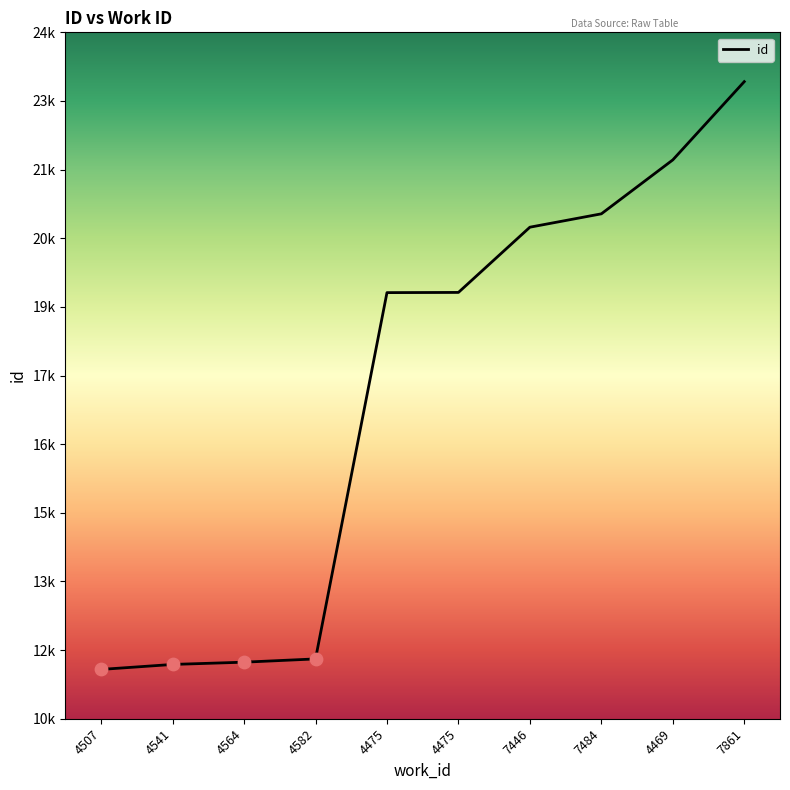

Does the chart have visible grid lines?

No